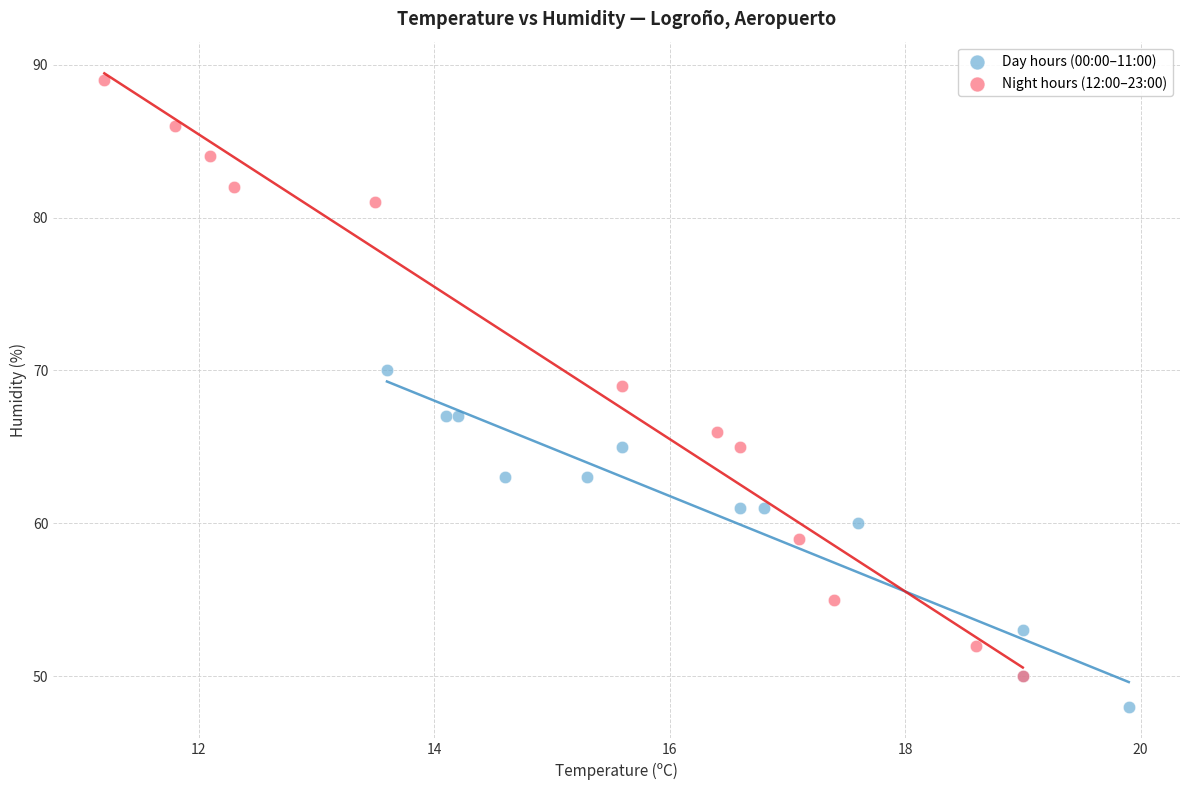

Which series has the largest Y range (max minus min)?

Night hours (12:00–23:00)